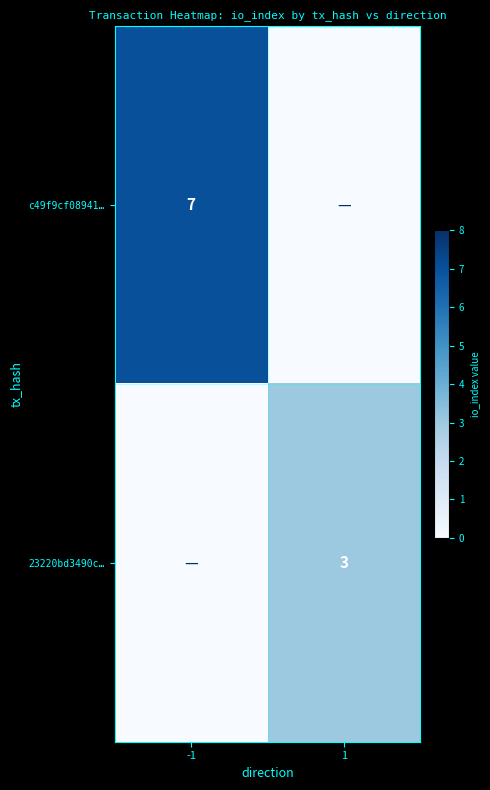

The c49f9cf08941… series shows 7 at -1. True or false?

True